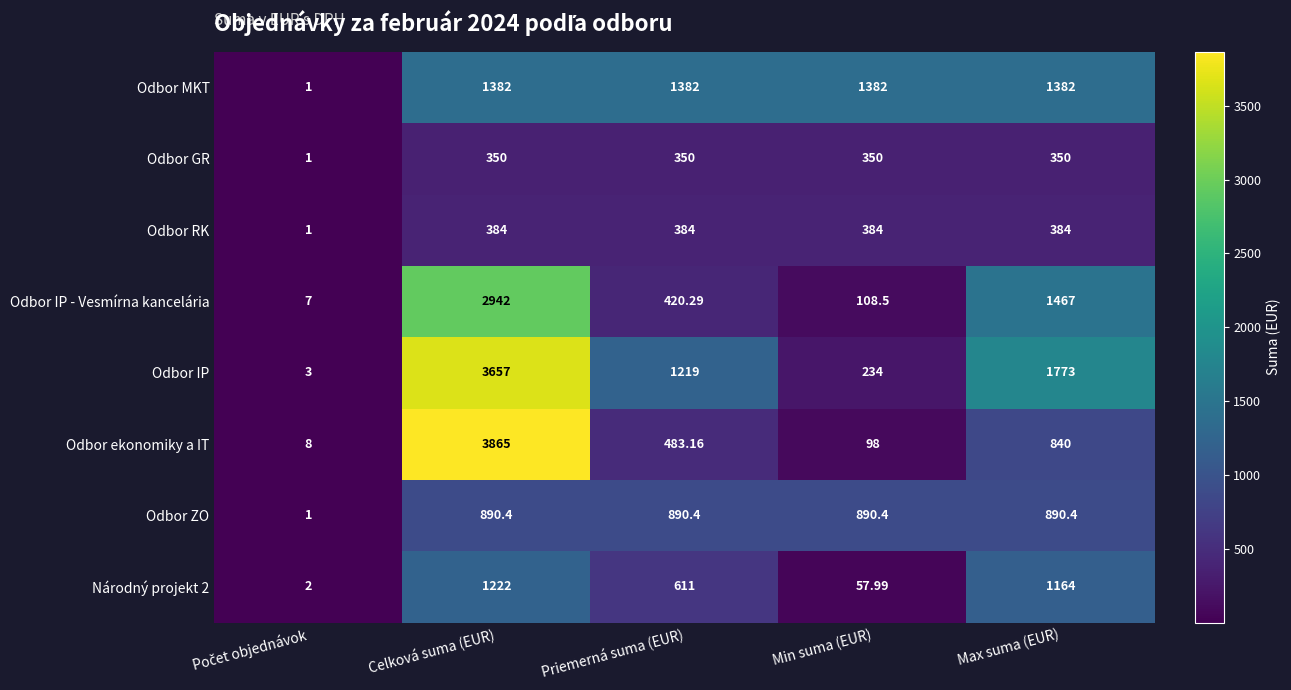

Which series changed the most between Celková suma (EUR) and Max suma (EUR)?

Odbor ekonomiky a IT